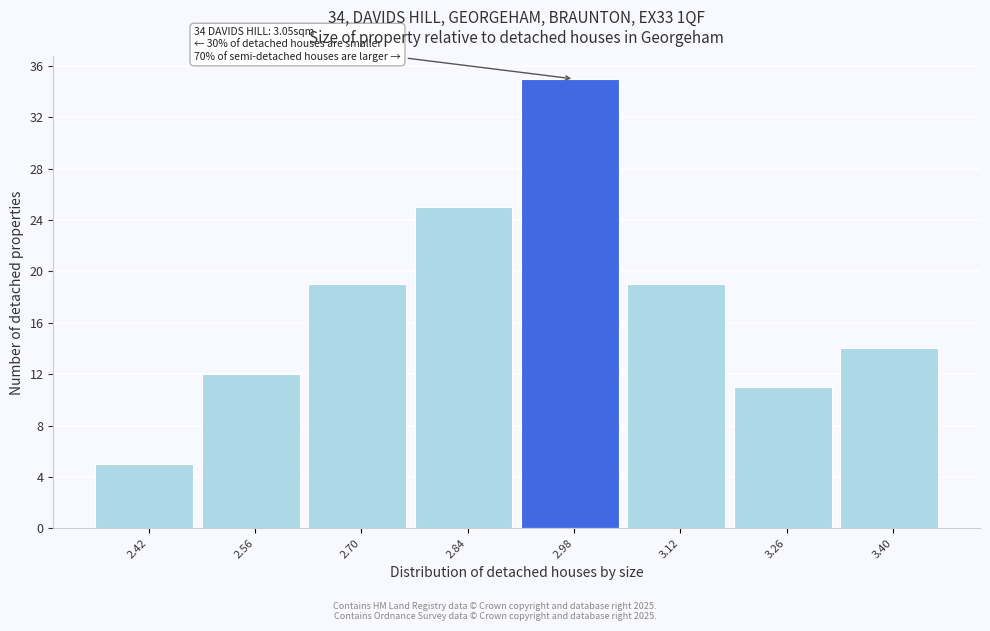

Reading left to right, what are all the values shown in this chart?

2.42=5	2.56=12	2.70=19	2.84=25	2.98=35	3.12=19	3.26=11	3.40=14